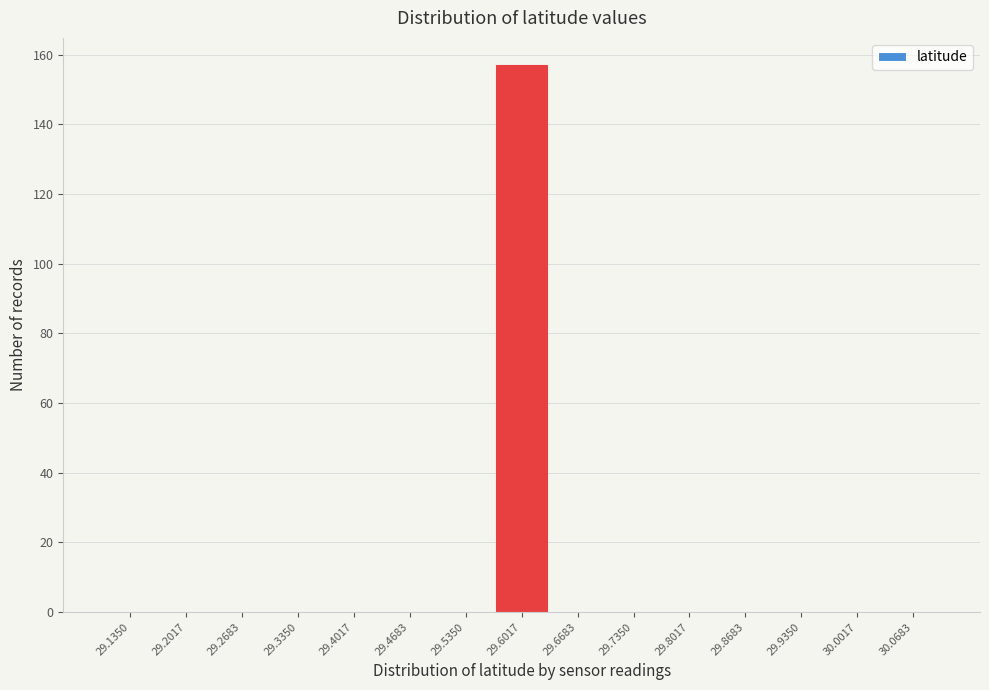

Reading left to right, what are all the values shown in this chart?

29.1350=0	29.2017=0	29.2683=0	29.3350=0	29.4017=0	29.4683=0	29.5350=0	29.6017=157	29.6683=0	29.7350=0	29.8017=0	29.8683=0	29.9350=0	30.0017=0	30.0683=0